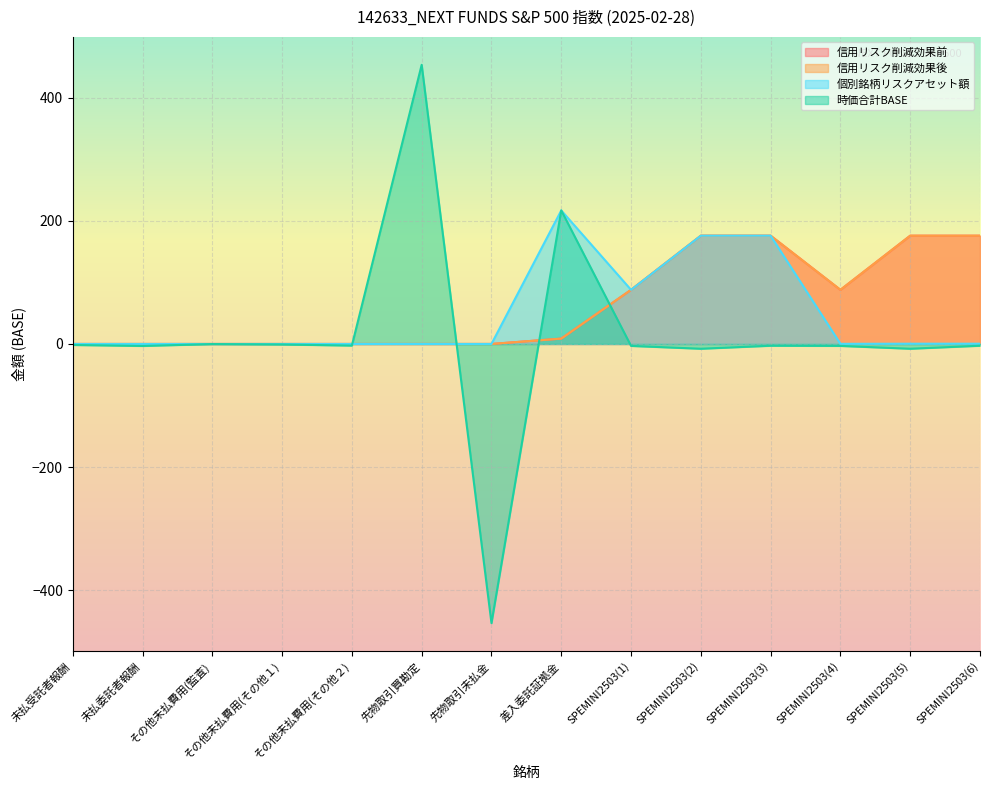

Which has a higher value, その他未払費用(その他１) or SPEMINI2503(1)?

SPEMINI2503(1)